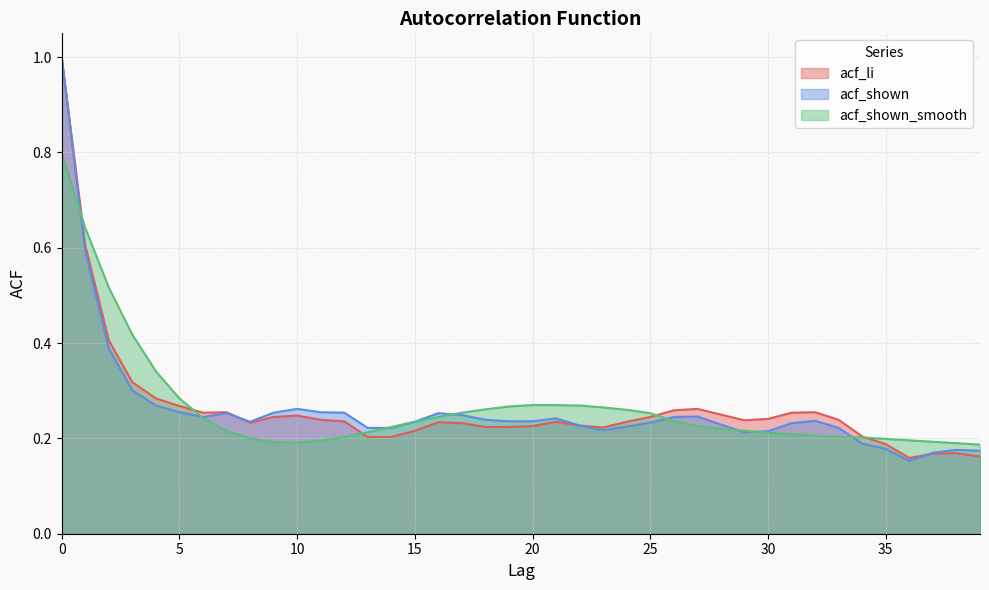

What are all the series names shown in the legend?

acf_li, acf_shown, acf_shown_smooth